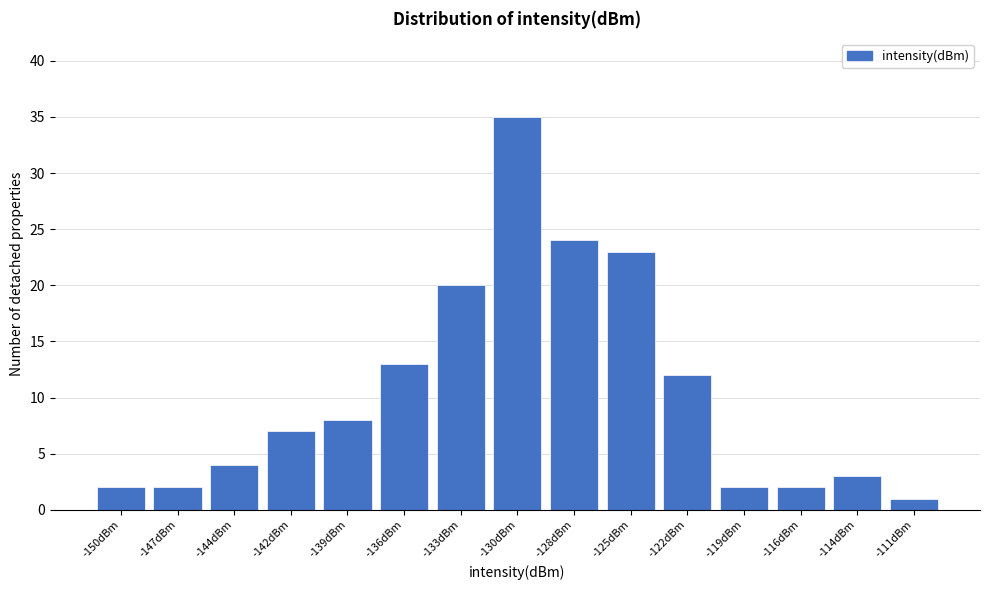

Reading left to right, transcribe all the data shown in this chart.

-150dBm=2	-147dBm=2	-144dBm=4	-142dBm=7	-139dBm=8	-136dBm=13	-133dBm=20	-130dBm=35	-128dBm=24	-125dBm=23	-122dBm=12	-119dBm=2	-116dBm=2	-114dBm=3	-111dBm=1